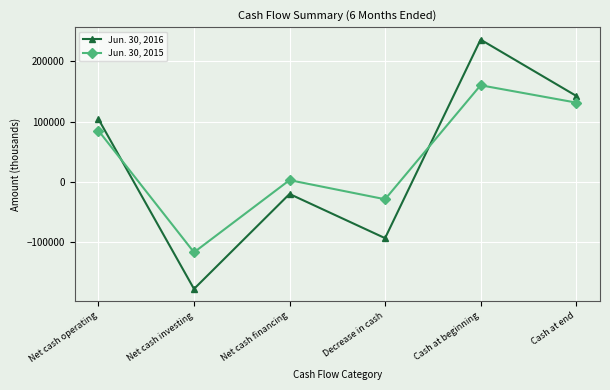

How many distinct data groups are displayed?

2